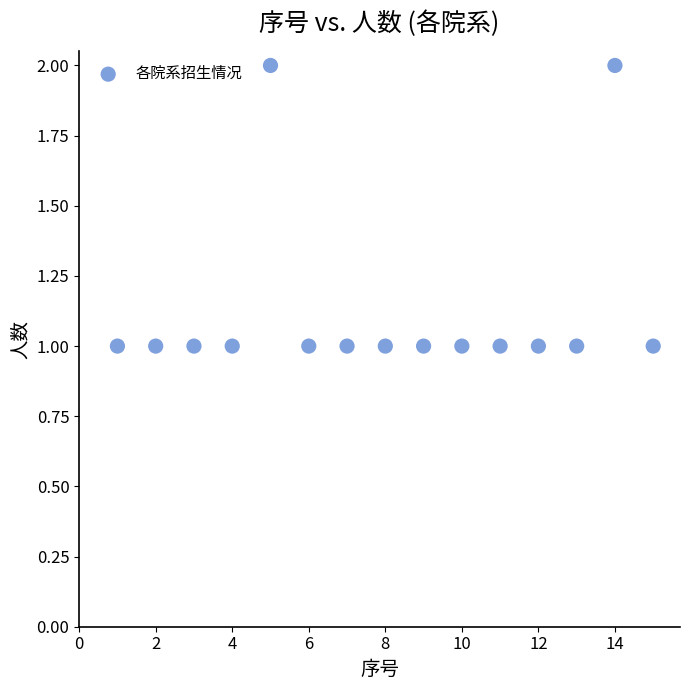

What is the range of X values (max minus min)?

14